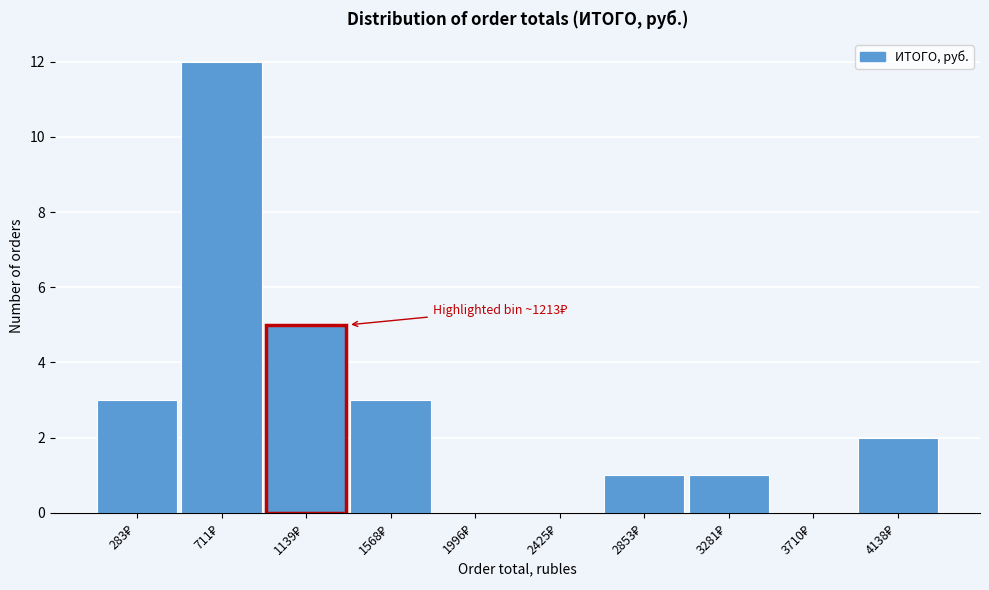

What is the maximum value shown in the chart?

12